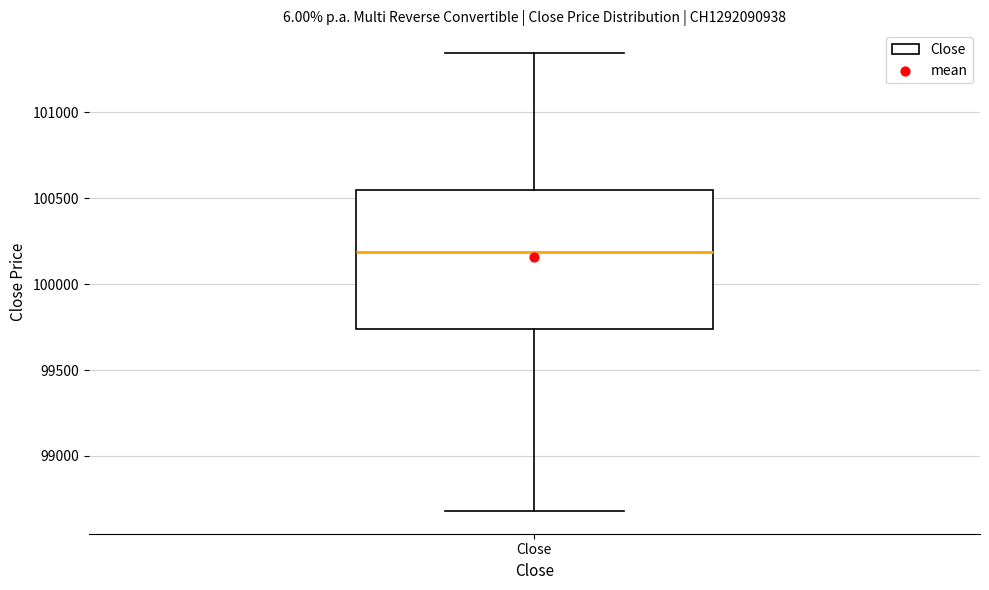

Read this box plot against the y-axis: the position of the median line, the range covered by the box, and the ends of both whiskers. The values are not printed on the chart, so give them approximately, as read against the axis.

median 100200, box 99750 to 100550, whiskers 98700 to 101350